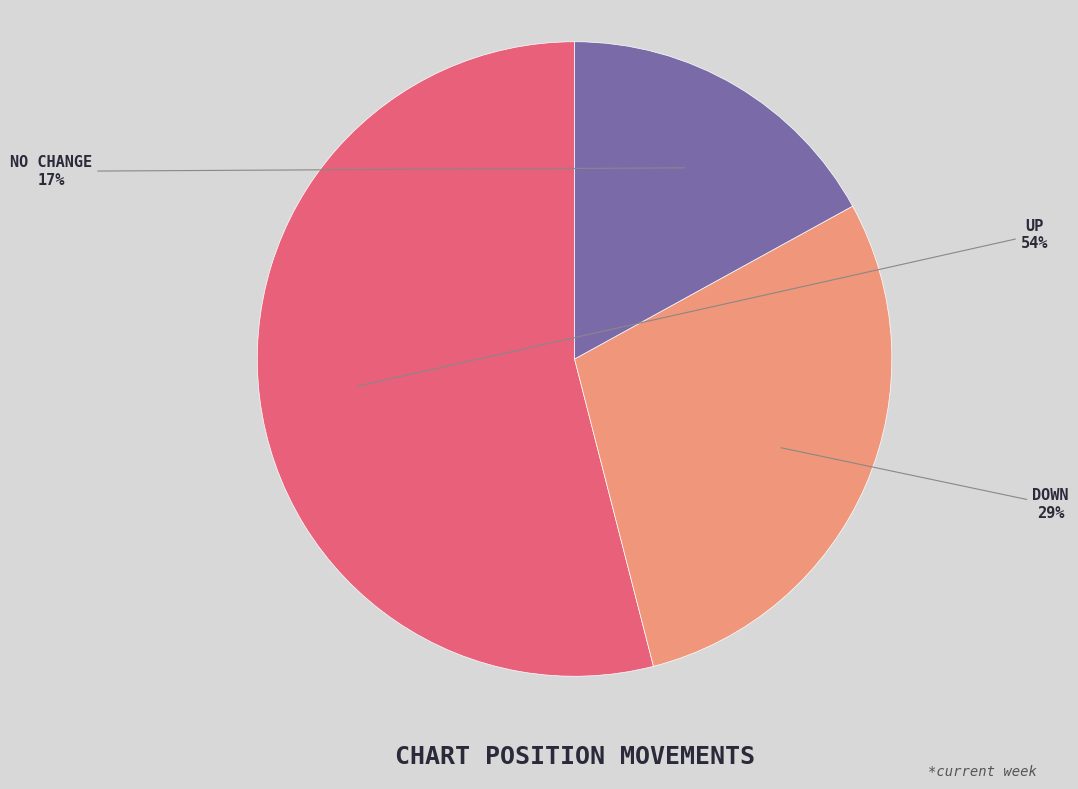

To the nearest percent, what is the difference between the largest and smallest slice percentages?

37%